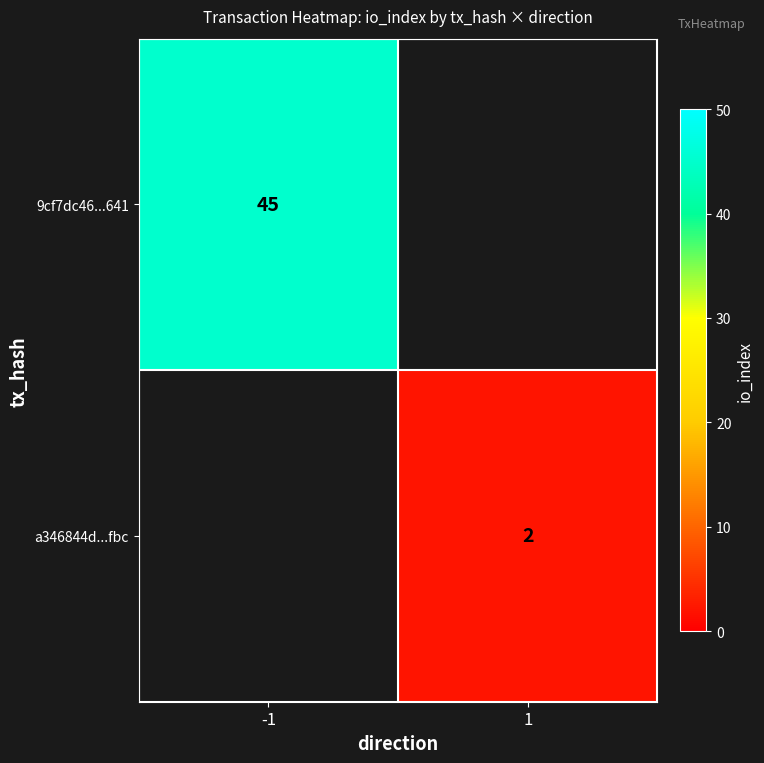

Is the value of 9cf7dc46...641 at -1 greater than the value of a346844d...fbc at 1?

Yes